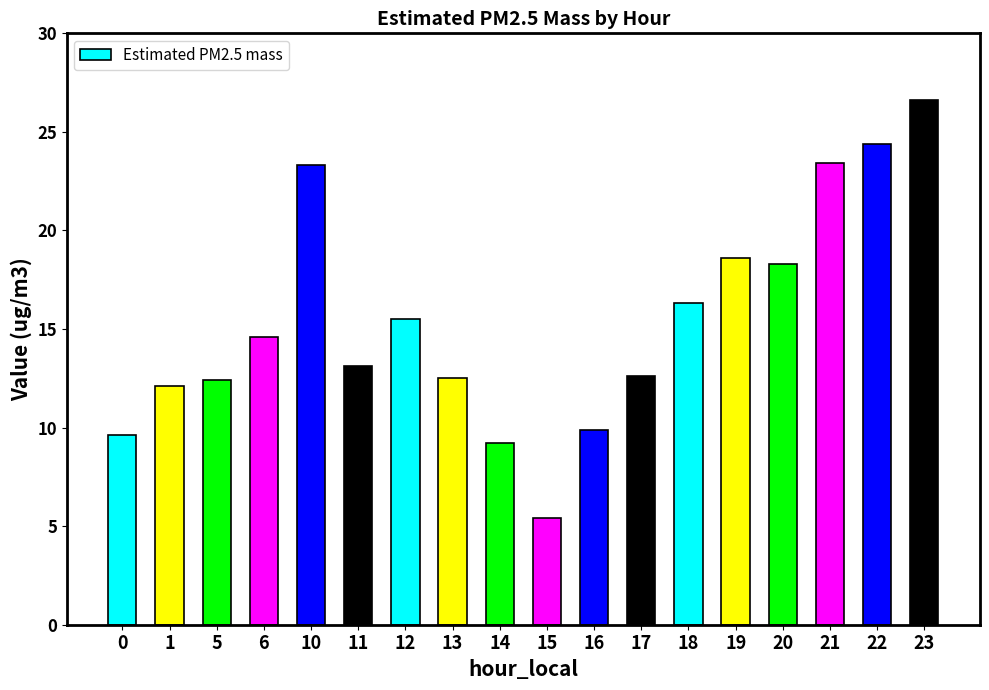

How many bars are there in total?

18